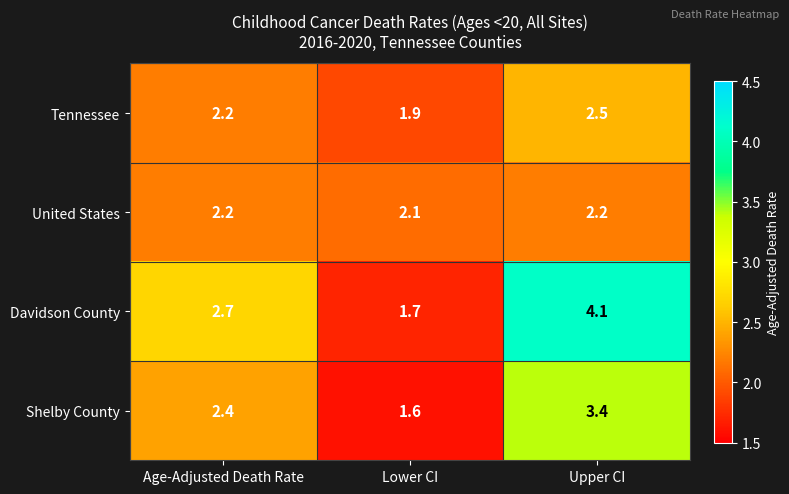

At Lower CI, list the series in order from largest to smallest.

United States, Tennessee, Davidson County, Shelby County